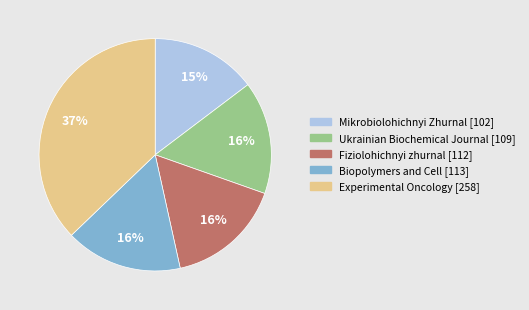

Is there any slice that represents more than half of the pie?

No